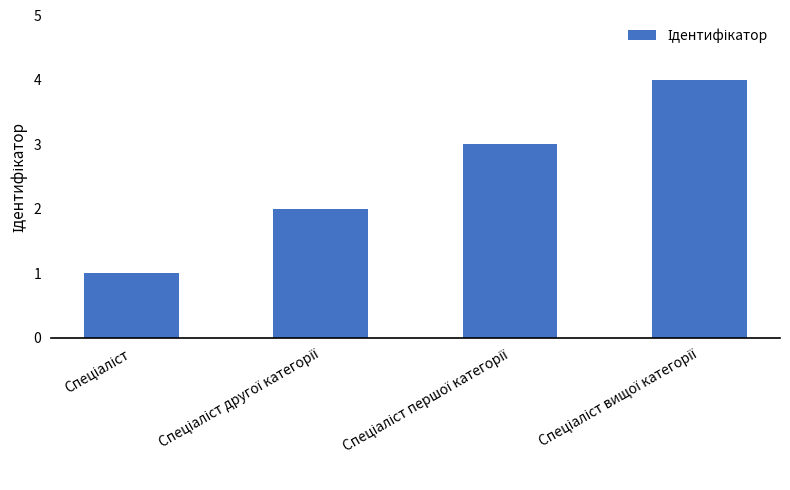

What is the difference between the maximum and minimum values?

3